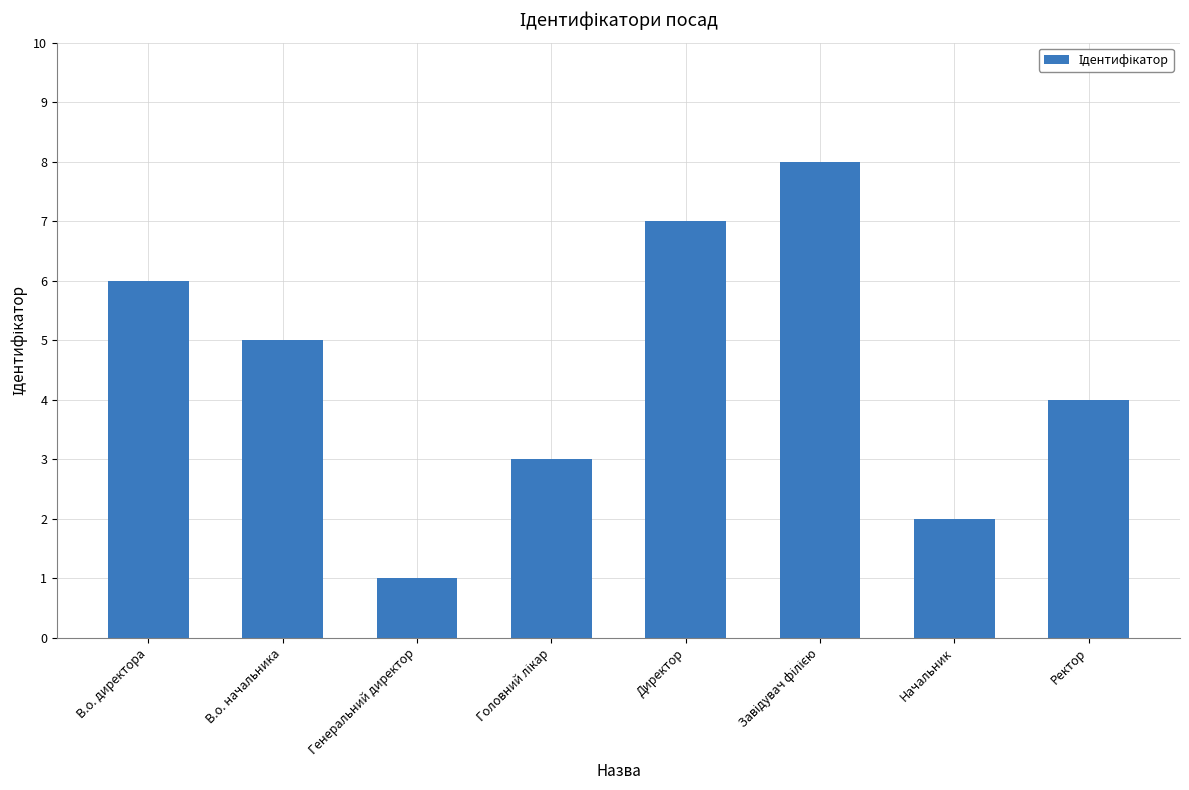

Approximately how many times larger is the value at Директор compared to В.о. директора?

1.2